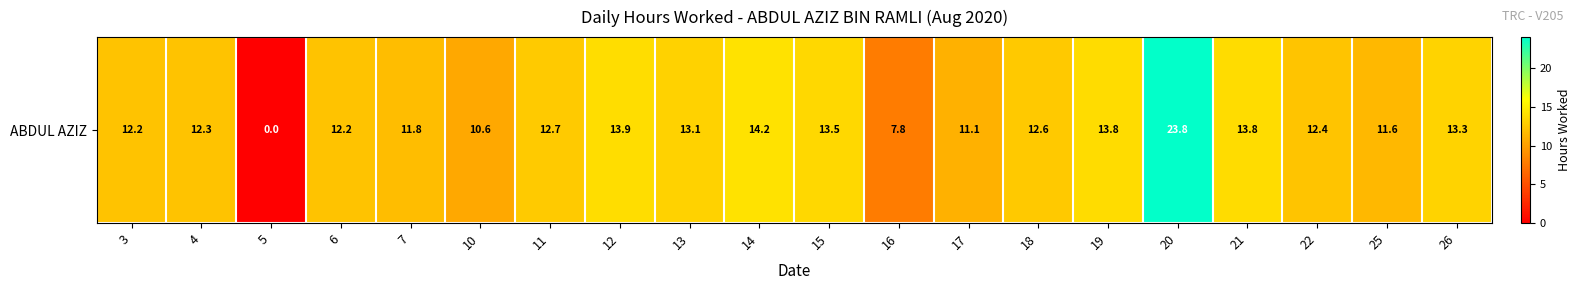

Rank the categories by value from highest to lowest.

20, 14, 12, 21, 19, 15, 26, 13, 11, 18, 22, 4, 6, 3, 7, 25, 17, 10, 16, 5